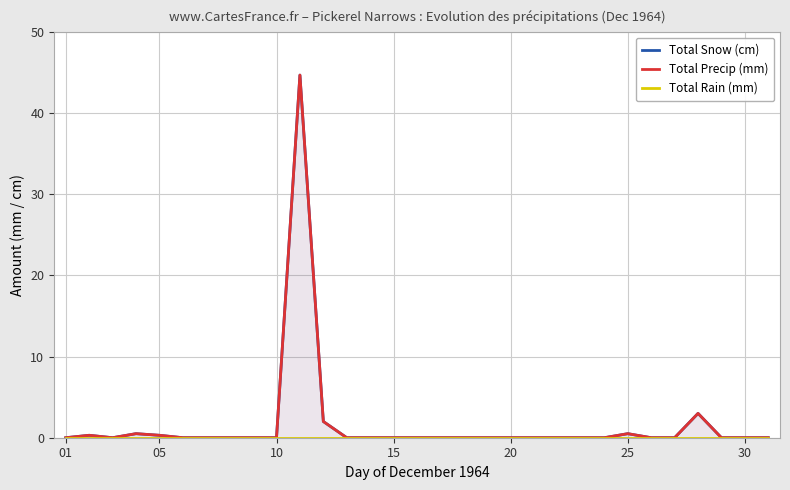

What are all the series names shown in the legend?

Total Snow (cm), Total Precip (mm), Total Rain (mm)